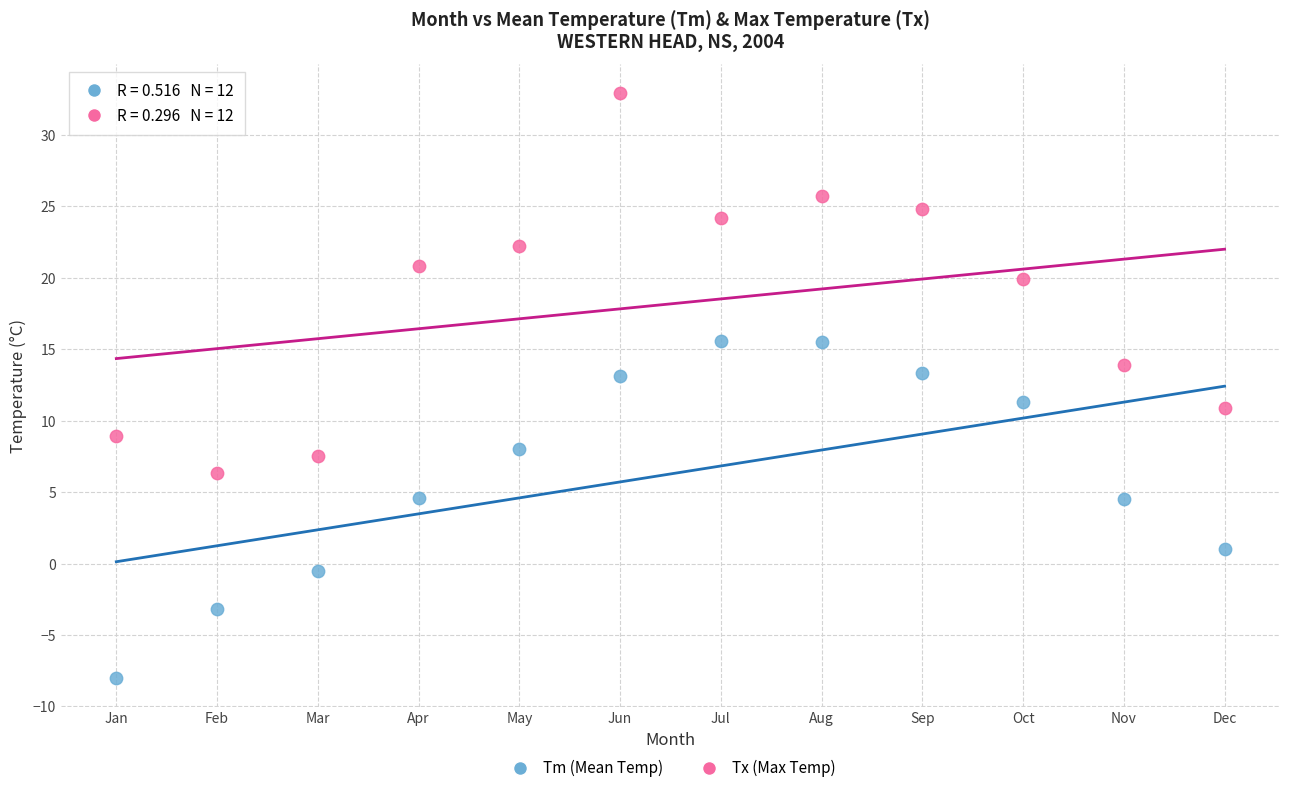

Which series reaches the maximum Y coordinate?

Tx (Max Temp)